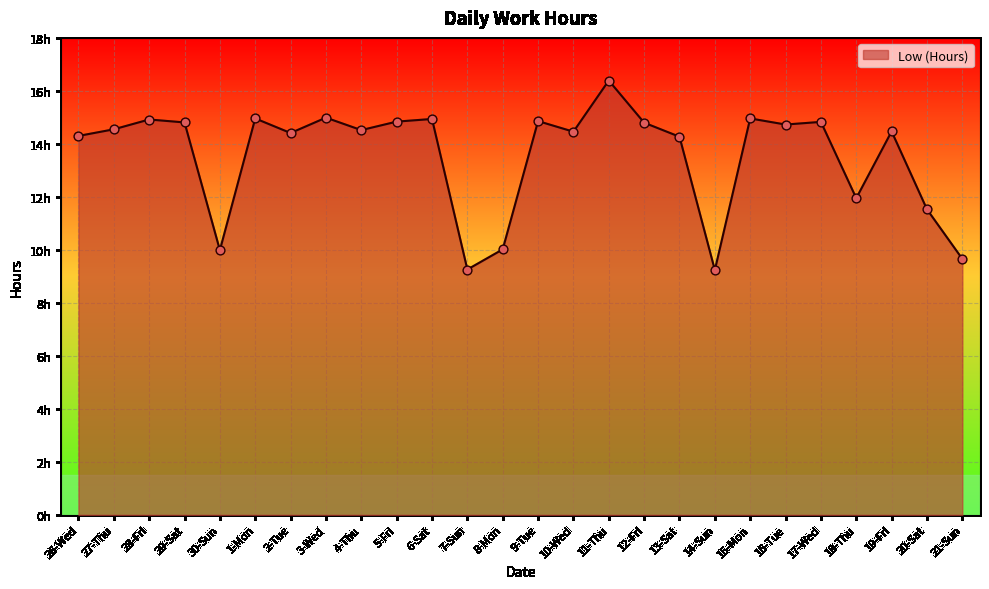

Approximately how many times larger is the value at 19-Fri compared to 13-Sat?

1.0